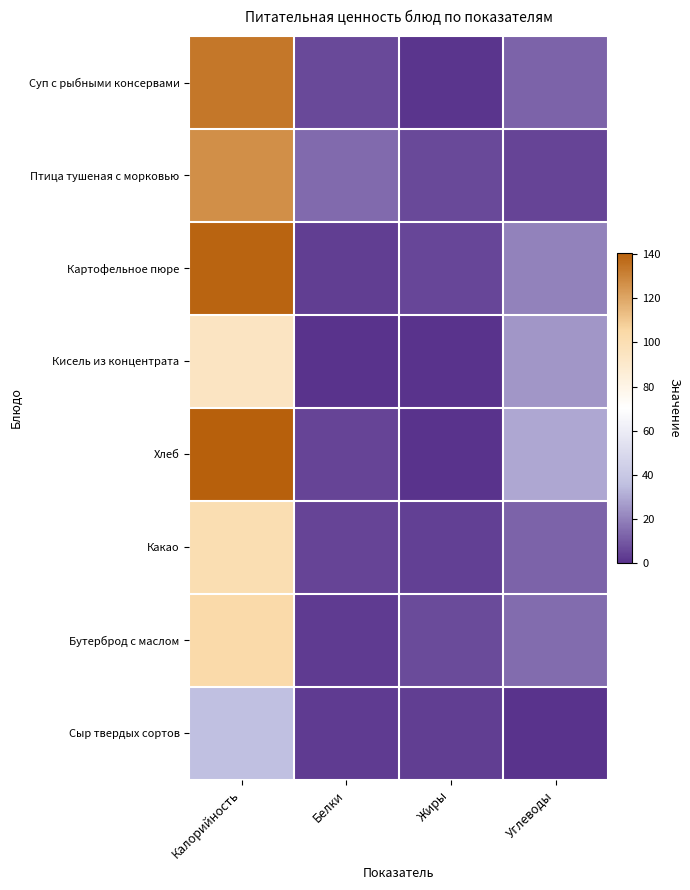

Rank the series by their maximum value, from highest to lowest.

Хлеб, Картофельное пюре, Суп с рыбными консервами, Птица тушеная с морковью, Бутерброд с маслом, Какао, Кисель из концентрата, Сыр твердых сортов